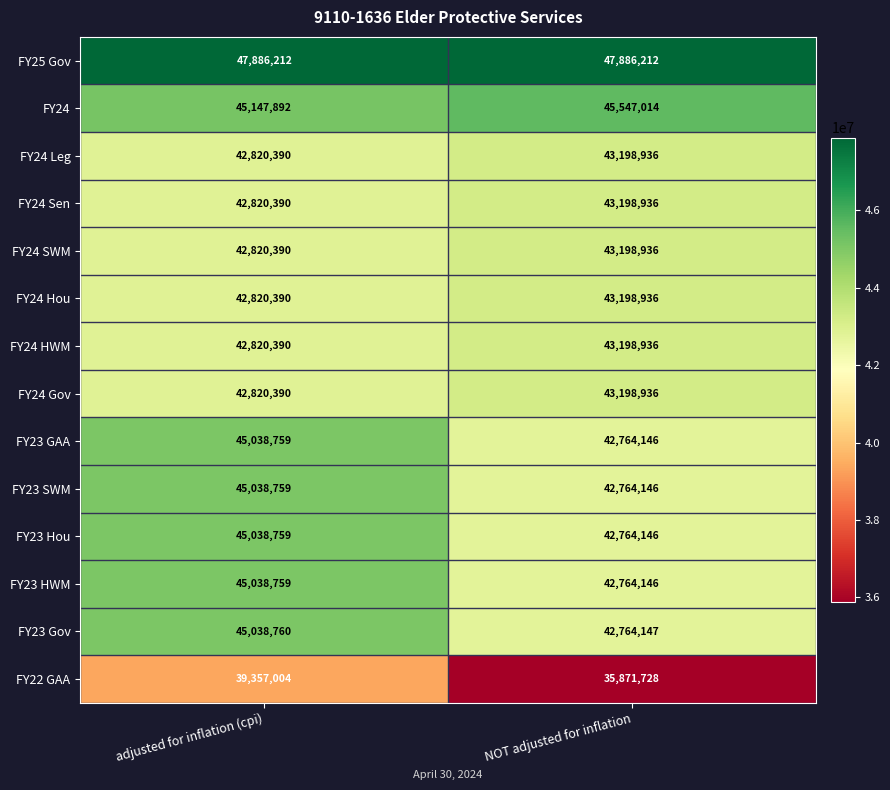

Reading left to right, what are all the values shown in this chart?

FY25 Gov: 47886212	47886212
FY24: 45147892	45547014
FY24 Leg: 42820390	43198936
FY24 Sen: 42820390	43198936
FY24 SWM: 42820390	43198936
FY24 Hou: 42820390	43198936
FY24 HWM: 42820390	43198936
FY24 Gov: 42820390	43198936
FY23 GAA: 45038759	42764146
FY23 SWM: 45038759	42764146
FY23 Hou: 45038759	42764146
FY23 HWM: 45038759	42764146
FY23 Gov: 45038760	42764147
FY22 GAA: 39357004	35871728